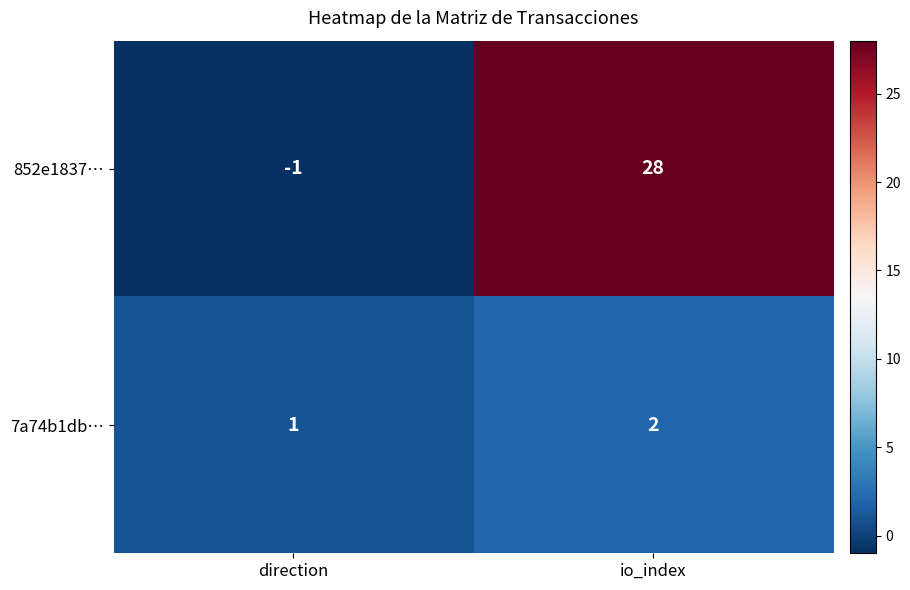

Reading left to right, what are all the values shown in this chart?

852e1837…: -1	28
7a74b1db…: 1	2